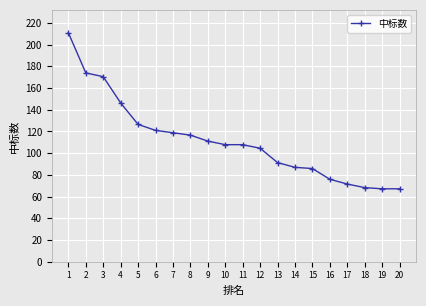

How many data points are above 107?

11